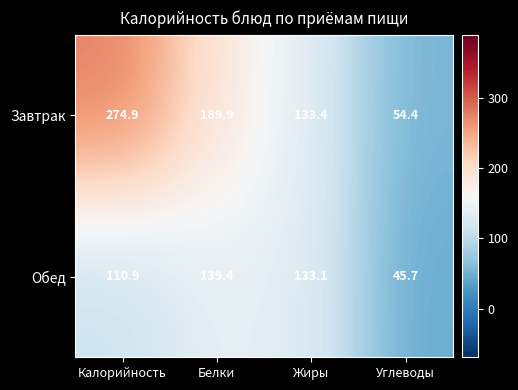

What is the minimum value for Завтрак?

54.4